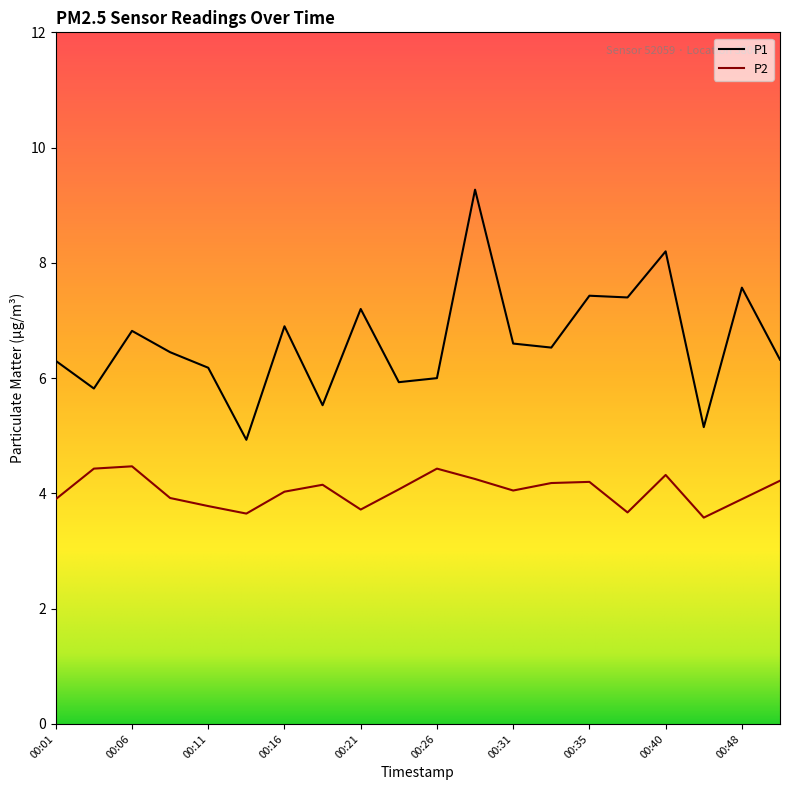

True or false: P1 has more than 1 interior local peaks.

True